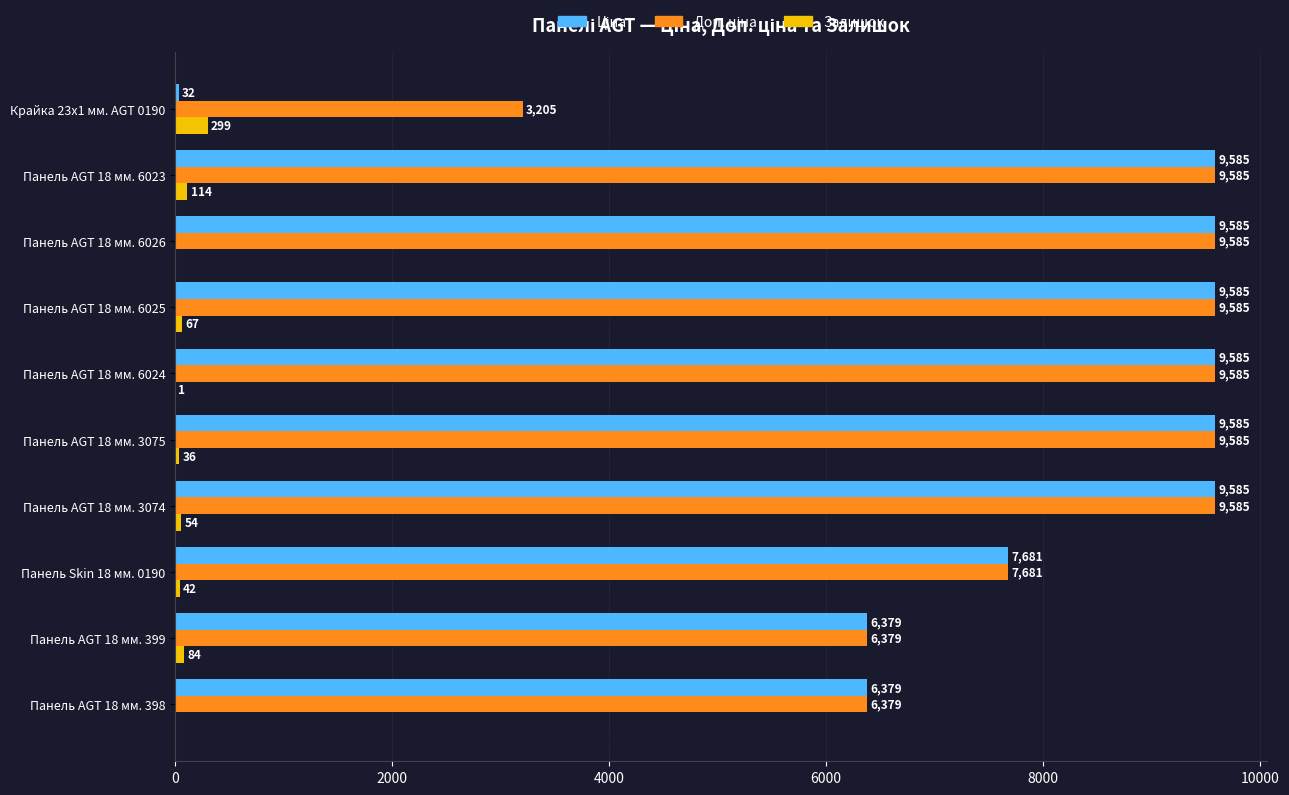

What is the sum of the Залишок values at Панель AGT 18 мм. 6024 and Панель Skin 18 мм. 0190?

43.0